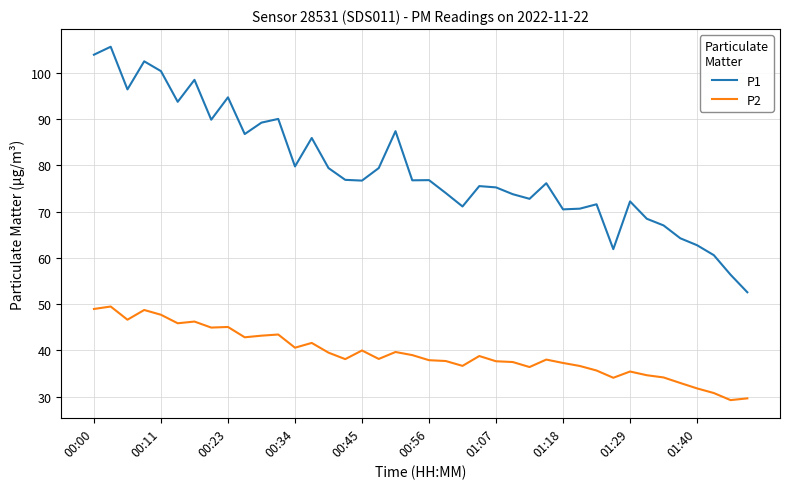

What are all the series names shown in the legend?

P1, P2